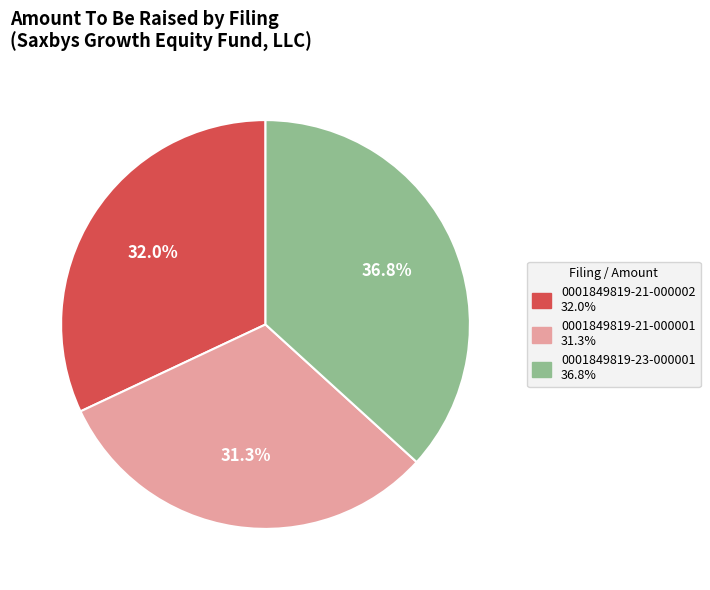

Is 0001849819-21-000002 the majority of the pie?

No